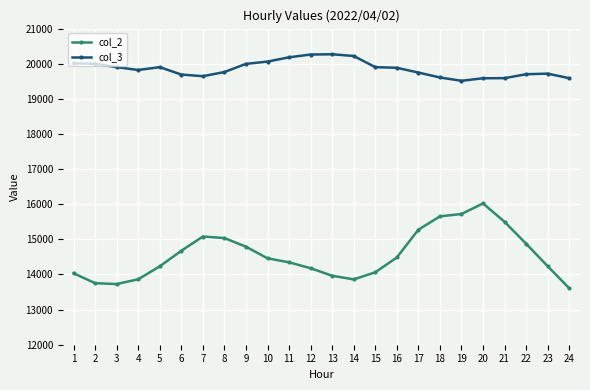

The value of col_2 at 16 is 18842. True or false?

False